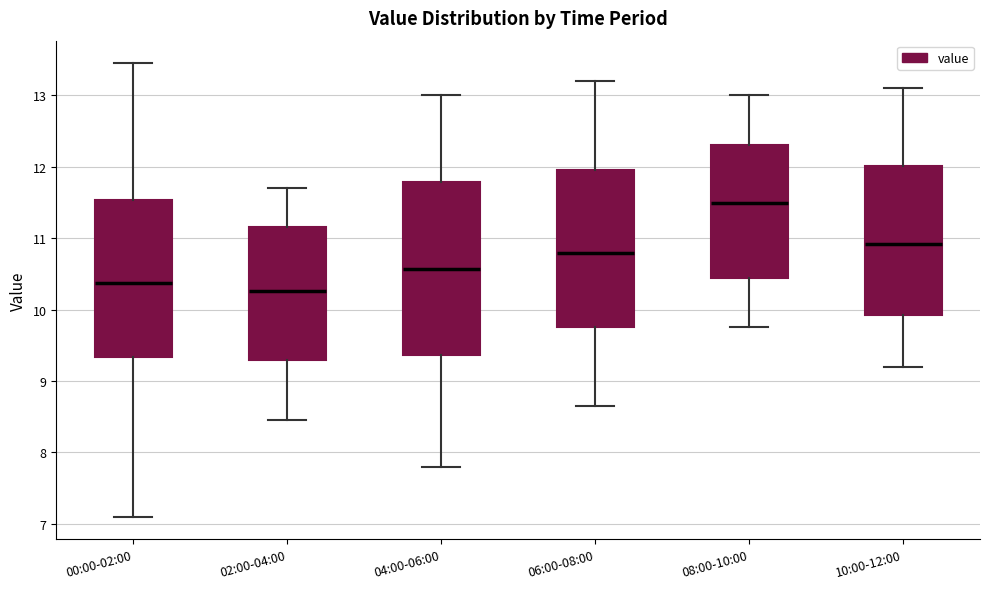

Comparing the boxes themselves (not the whiskers), which one is the tallest?

04:00-06:00